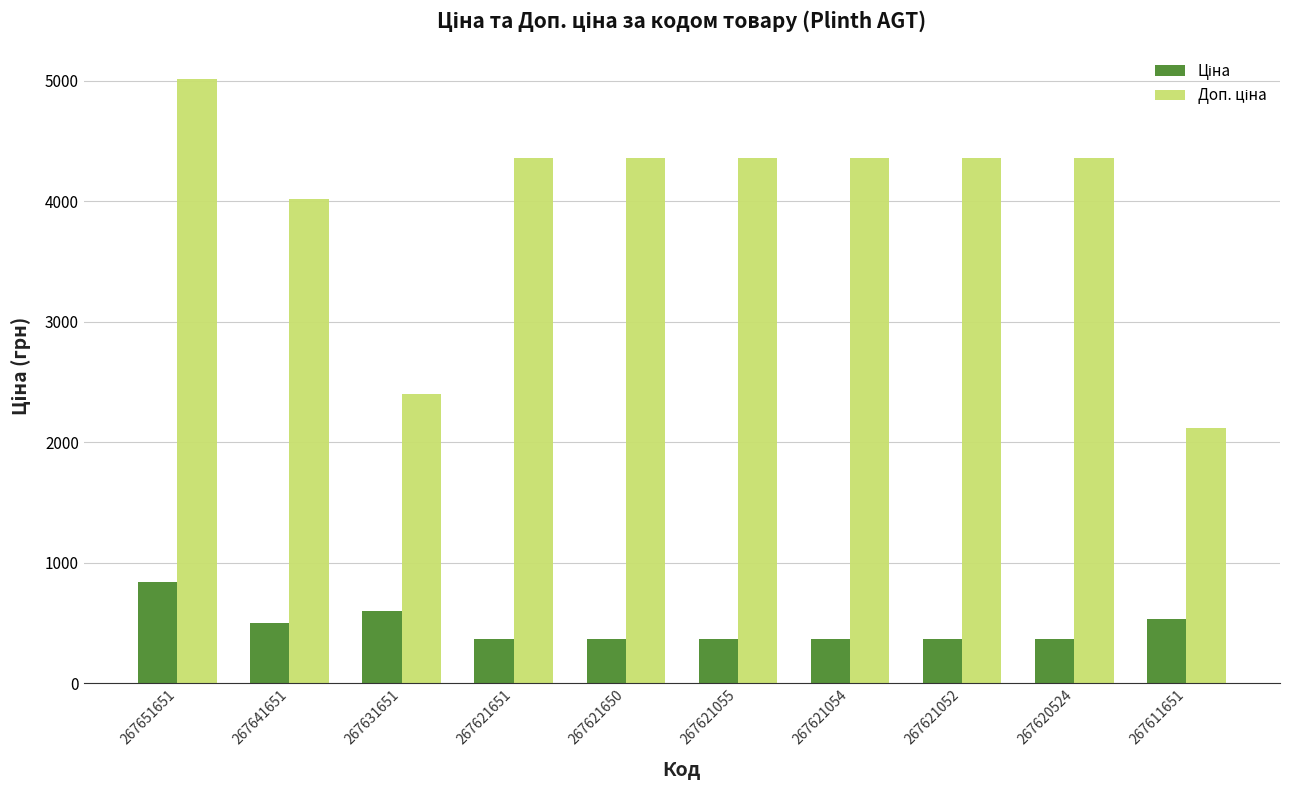

What is the difference between the highest and lowest values at 267621052?

3996.6